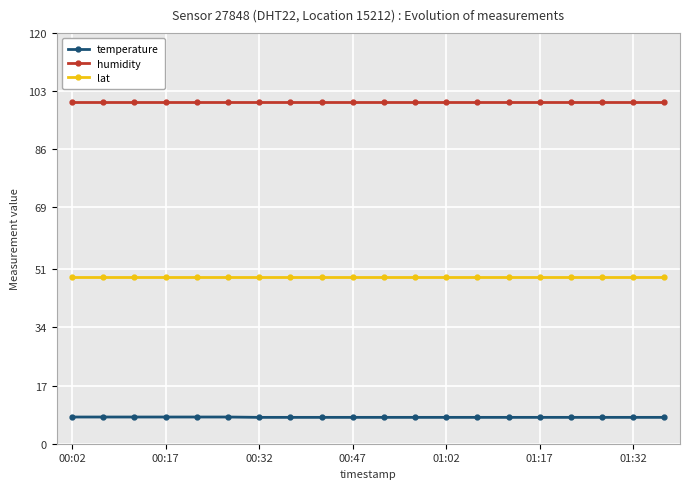

What is the value of the temperature point at the 3rd from the left?

7.8